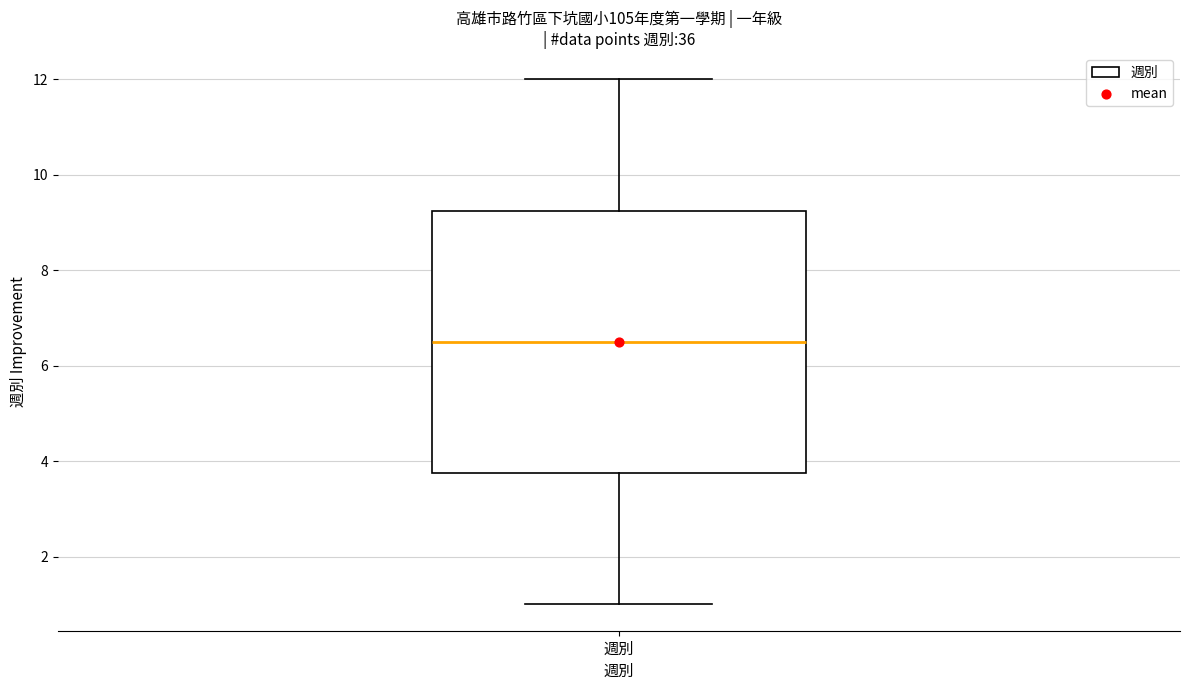

Transcribe this box plot: give where the median line is, the range the box spans, and where the two whiskers end, as read against the y-axis. The values are not printed on the chart, so give them approximately, as read against the axis.

median 6.6, box 3.8 to 9.2, whiskers 1.0 to 12.0